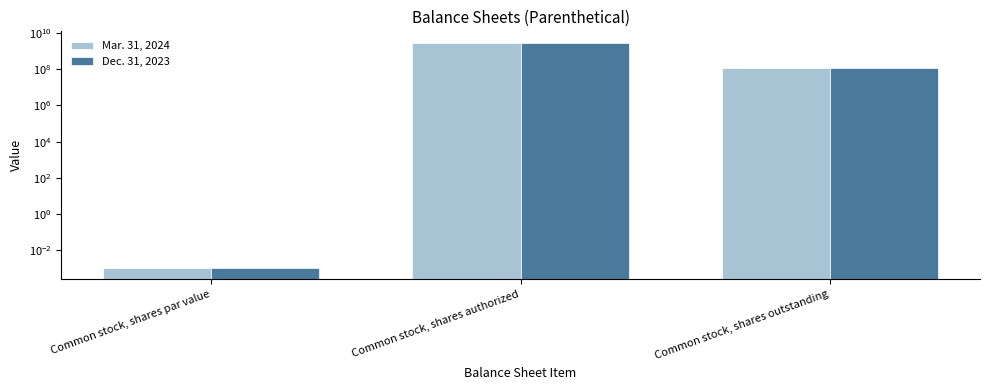

The Mar. 31, 2024 series shows 205474582.2 at Common stock, shares outstanding. True or false?

False